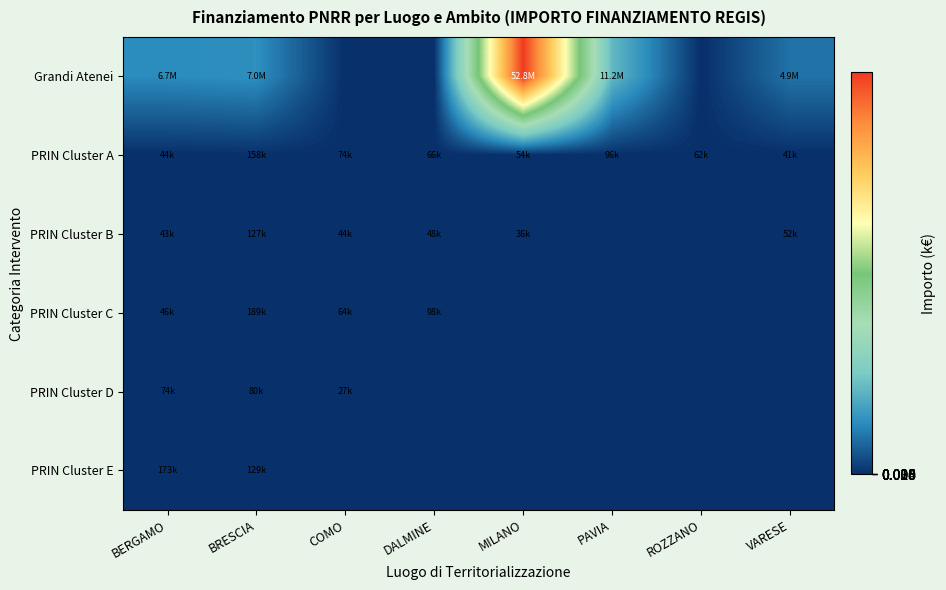

At which category is the sum across all series the highest?

MILANO